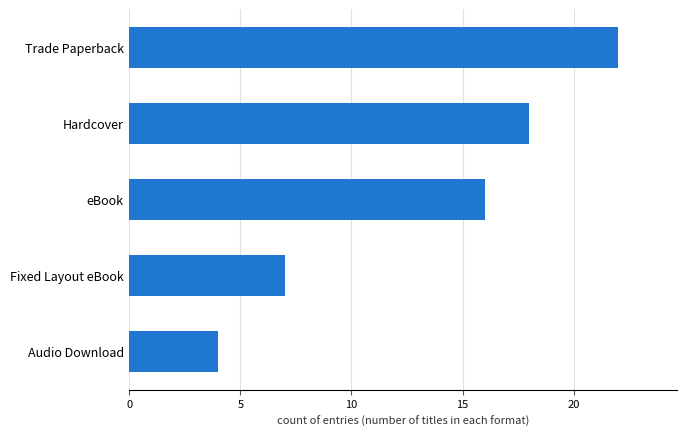

How many series are shown in this chart?

1